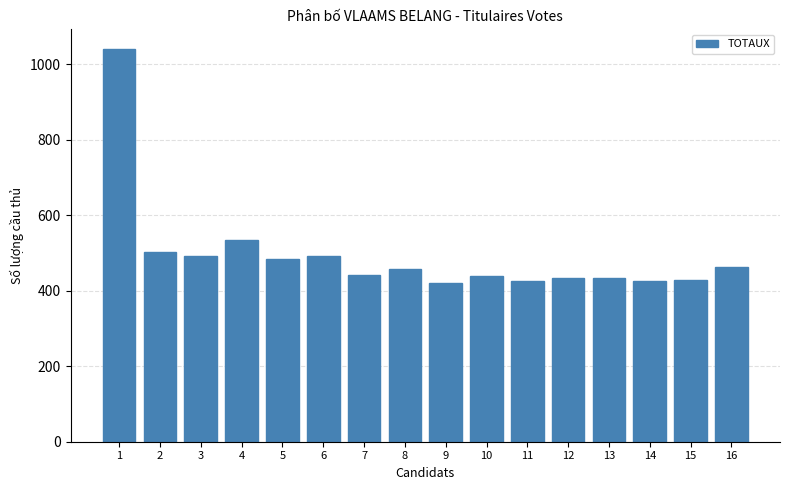

What is the greatest value displayed?

1041